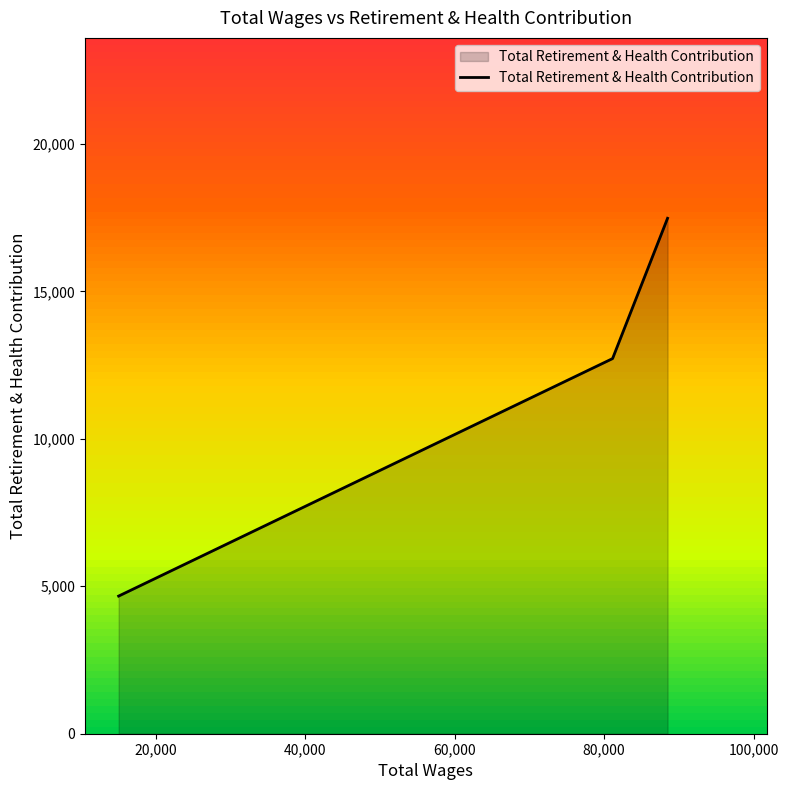

What is the value of the 2nd point from the left?

12722